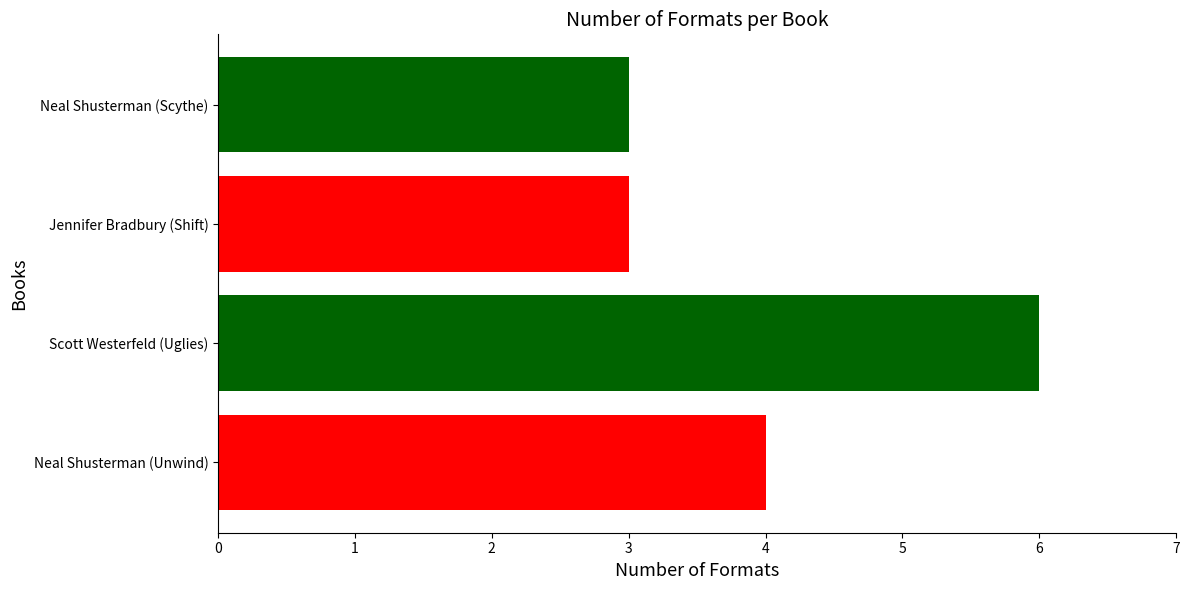

Reading top to bottom, list all the values displayed in this chart.

Neal Shusterman (Scythe)=3	Jennifer Bradbury (Shift)=3	Scott Westerfeld (Uglies)=6	Neal Shusterman (Unwind)=4